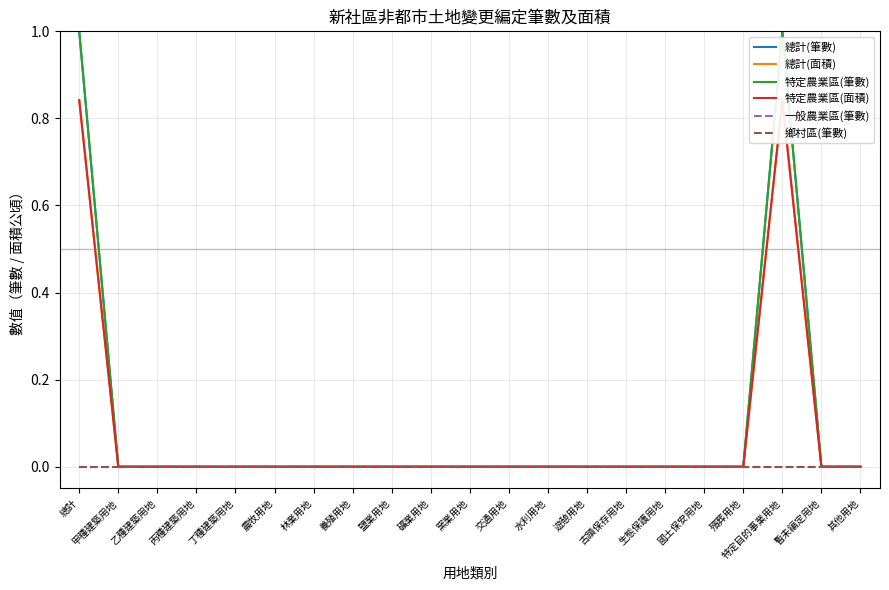

What are all the series names shown in the legend?

總計(筆數), 總計(面積), 特定農業區(筆數), 特定農業區(面積), 一般農業區(筆數), 鄉村區(筆數)